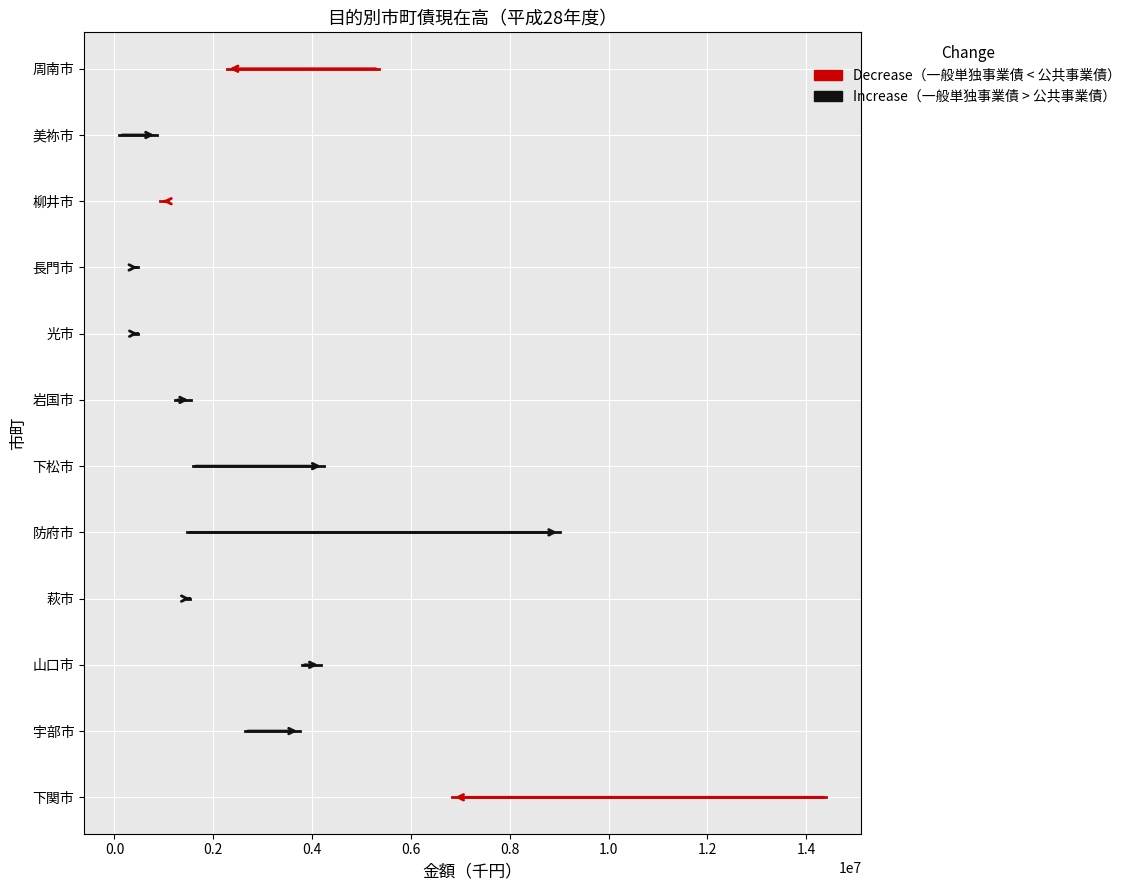

Is the value of Increase at −0.2 greater than the value of Decrease at −0.2?

No